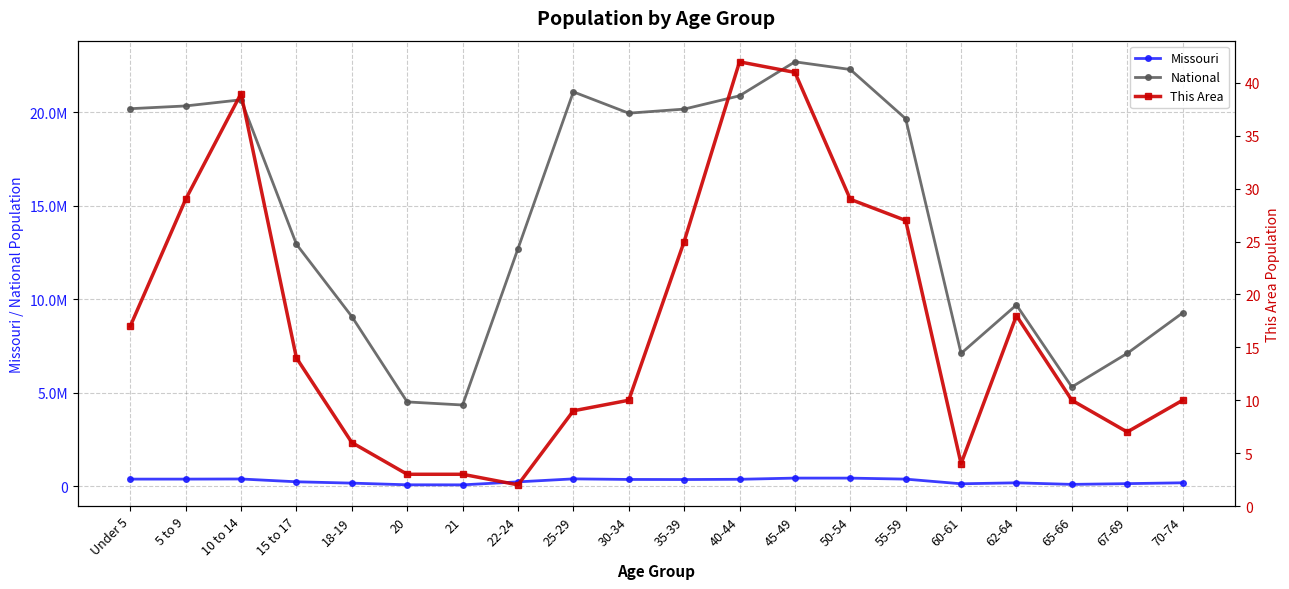

Reading left to right, list all the values displayed in this chart.

Missouri: 390237	390463	396925	247811	175975	86528	83511	243250	403239	372228	368070	380546	444766	443806	389985	140830	192463	108394	148659	193437
National: 20201362	20348657	20677194	12954254	9086089	4519129	4354294	12712576	21101849	19962099	20179642	20890964	22708591	22298125	19664805	7113727	9704197	5319902	7115361	9278166
This Area: 17	29	39	14	6	3	3	2	9	10	25	42	41	29	27	4	18	10	7	10